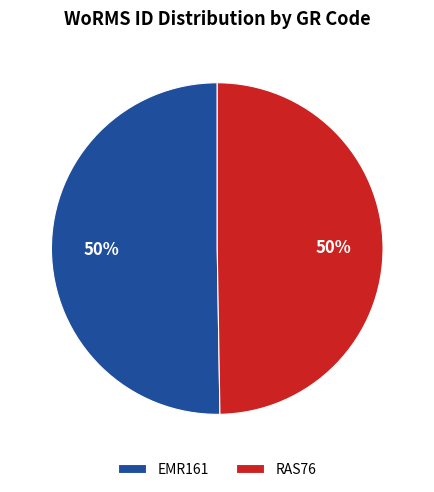

What is the ratio of the value at RAS76 to the value at EMR161?

1.0